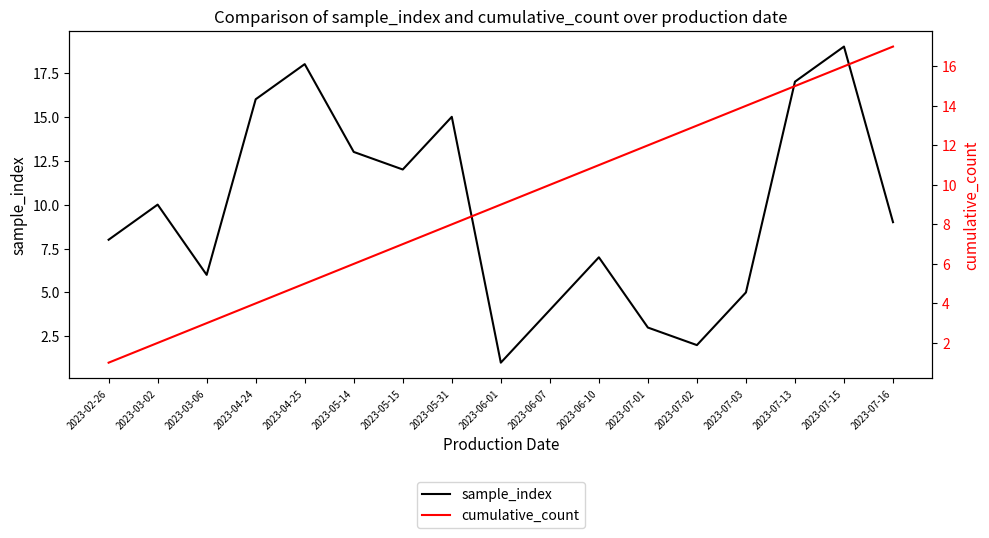

At which label does sample_index first exceed 9?

2023-03-02